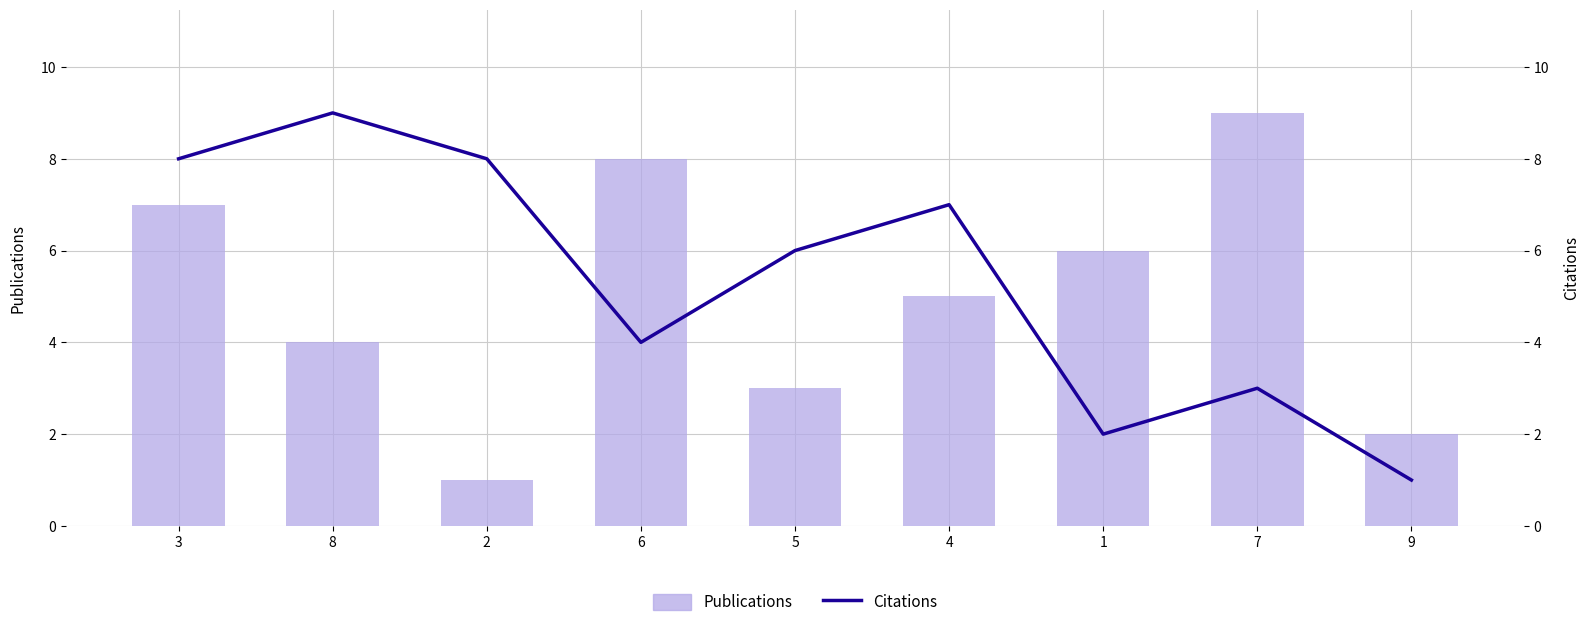

List the series in order of their overall mean, highest first.

Citations, Publications